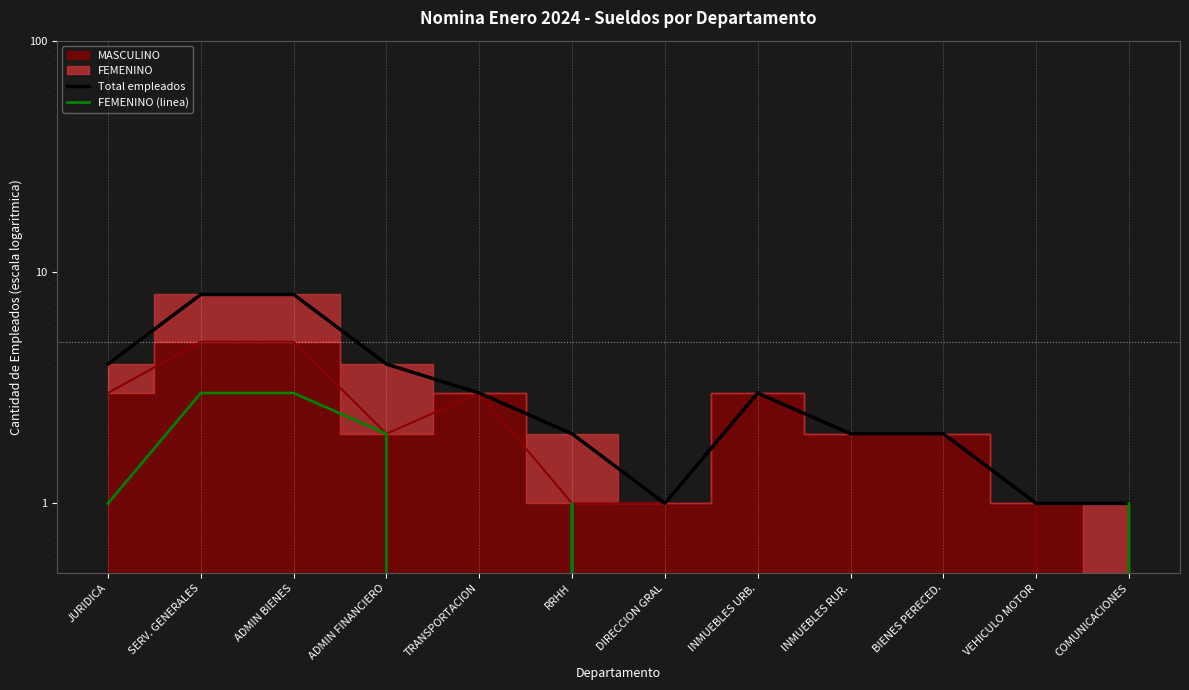

True or false: Total empleados has more than 1 interior local peaks.

False